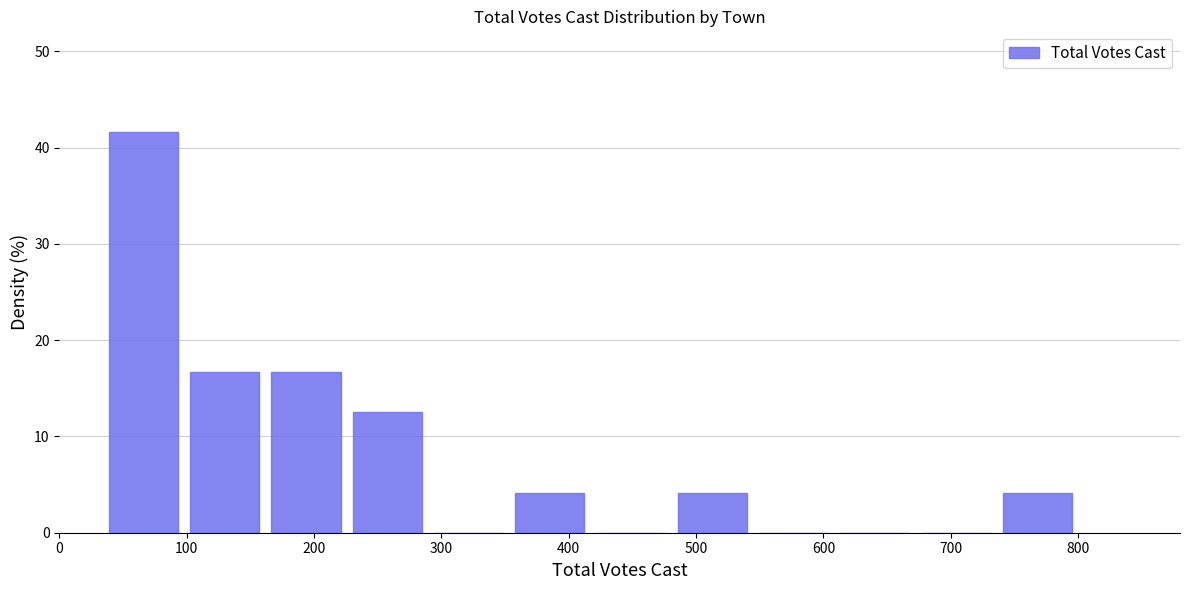

Reading left to right, list every bar in this chart as the range it spans on the x-axis followed by its height. Neither the bar edges nor the heights are printed on the chart, so give them approximately, as read against the axes.

30 to 100: 42
100 to 160: 17
160 to 230: 17
230 to 290: 13
290 to 350: 0
350 to 420: 4
420 to 480: 0
480 to 540: 4
540 to 610: 0
610 to 670: 0
670 to 740: 0
740 to 800: 4